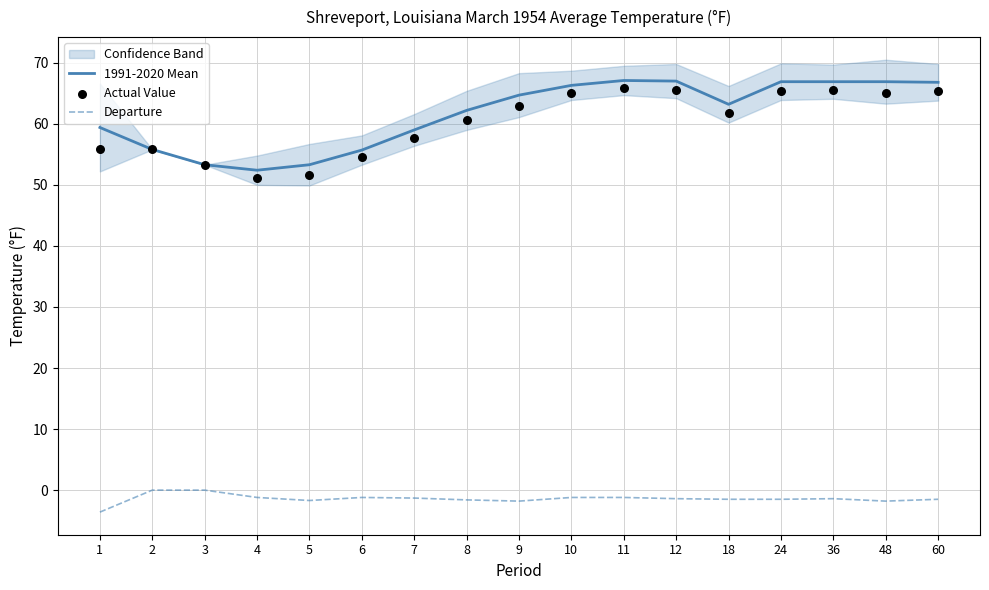

Which series has the largest Y range (max minus min)?

Actual Value